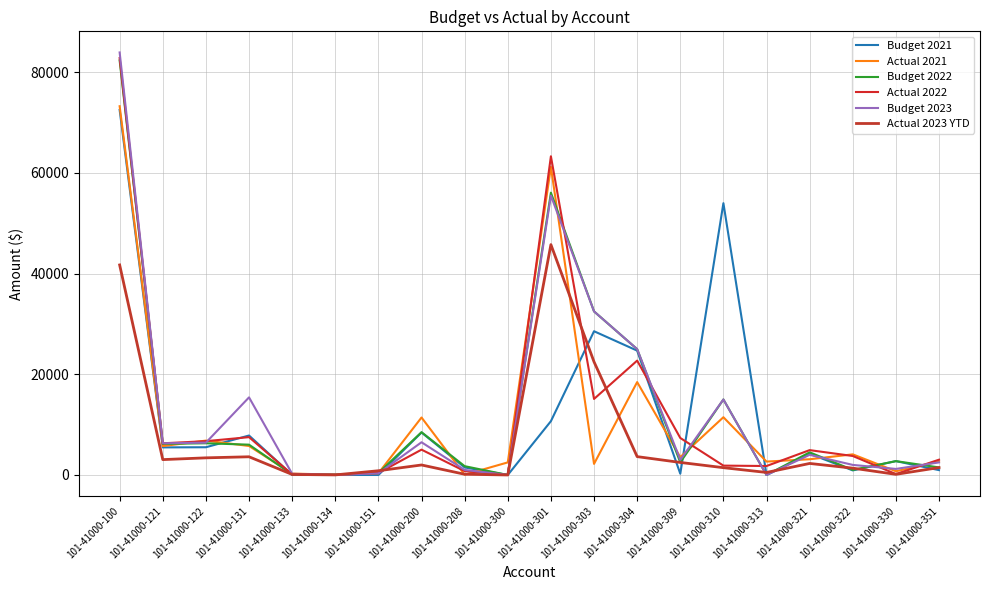

How many lines are shown in the chart?

6